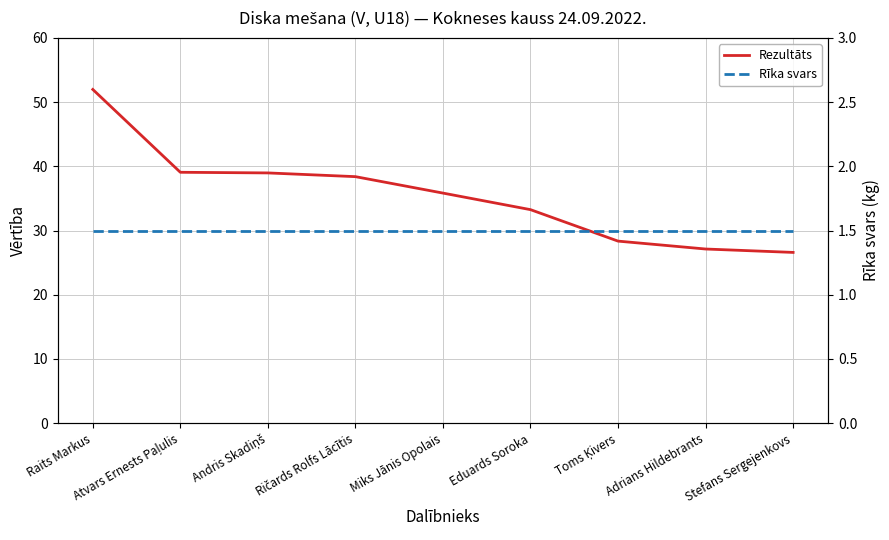

Which series has the widest spread of values?

Rezultāts